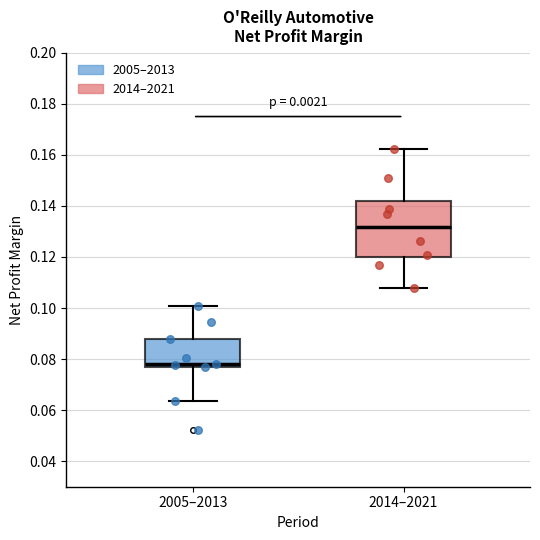

Comparing the boxes themselves (not the whiskers), which one is the tallest?

2014–2021